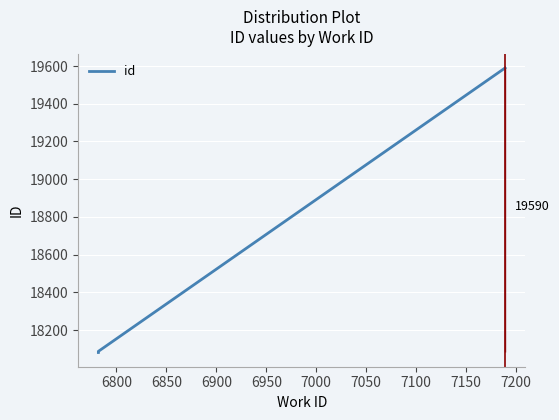

Which has a higher value, 6850 or 6900?

6900